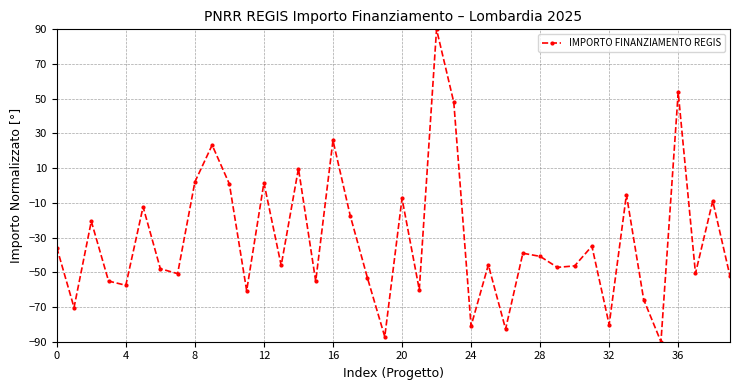

What is the average value?

-31.3